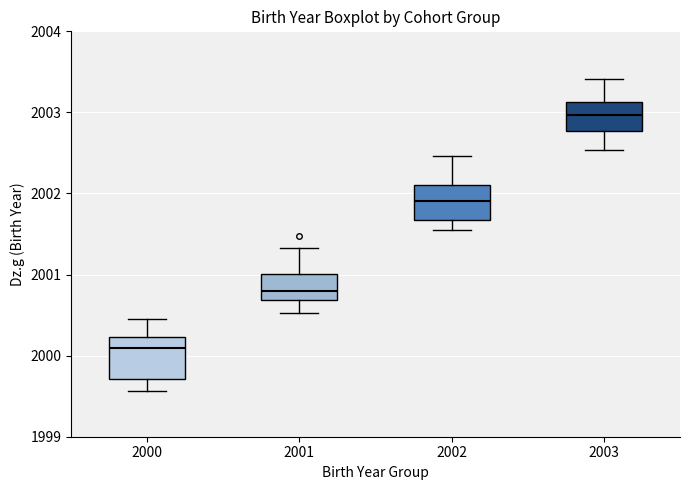

Reading left to right, transcribe this box plot: for each box, give where its median line is, the range the box spans, and where its two whiskers end, as read against the y-axis. The values are not printed on the chart, so give them approximately, as read against the axis.

2000: median 2000.1, box 1999.7 to 2000.2, whiskers 1999.6 to 2000.5
2001: median 2000.8, box 2000.7 to 2001.0, whiskers 2000.5 to 2001.3
2002: median 2001.9, box 2001.7 to 2002.1, whiskers 2001.5 to 2002.5
2003: median 2003.0, box 2002.8 to 2003.1, whiskers 2002.5 to 2003.4